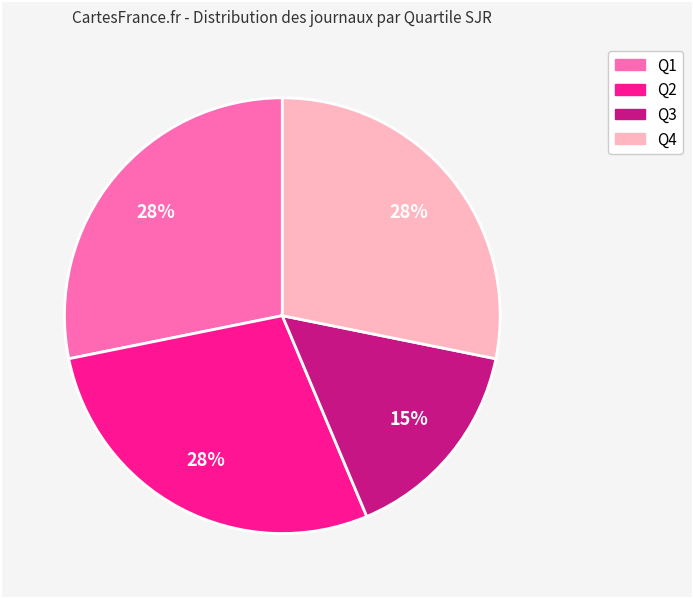

The Q3 slice represents 15% of the pie. True or false?

True